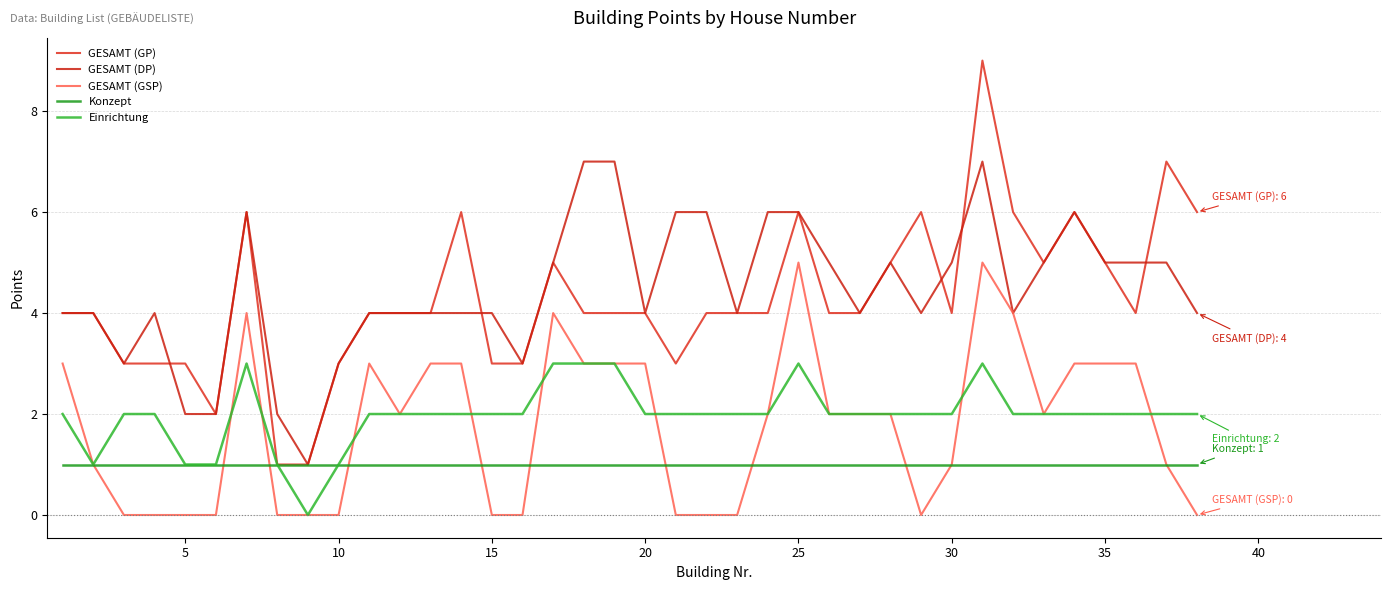

How many interior local valleys does the GESAMT (DP) series have?

8